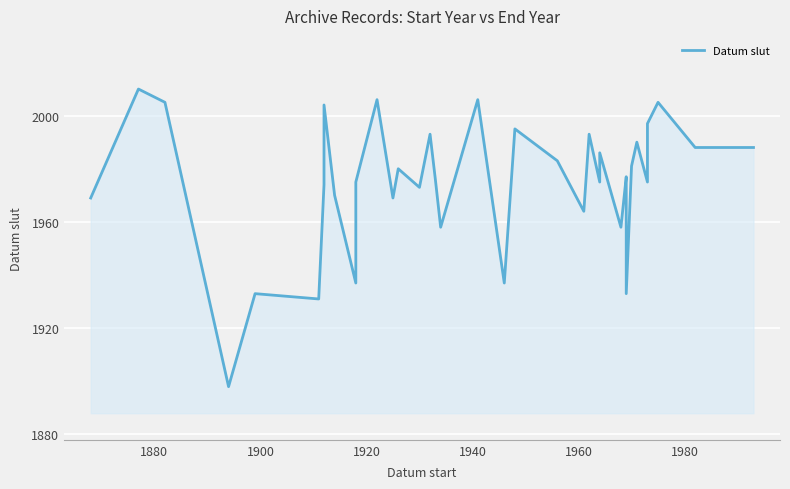

What is the difference between the second highest and minimum values?

108